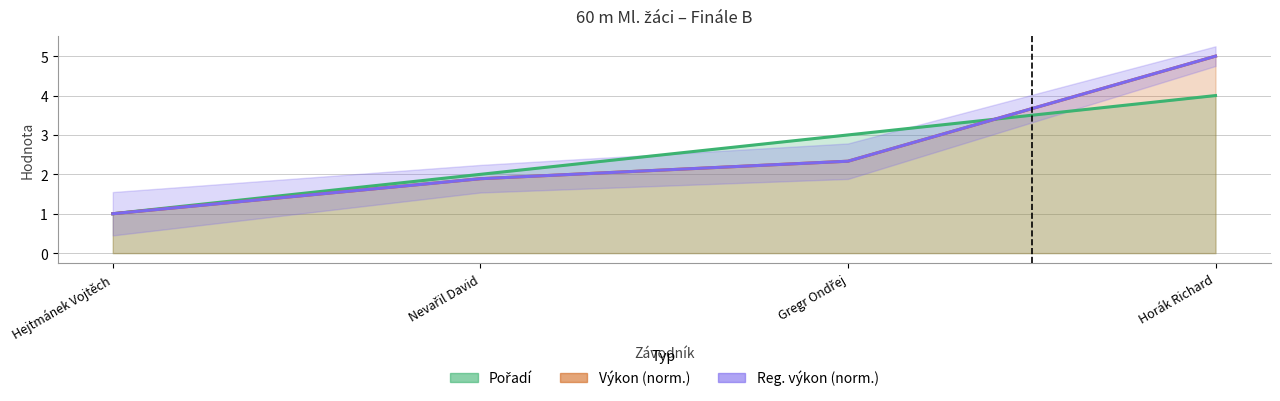

What is the total value across all series at Gregr Ondřej?

7.7